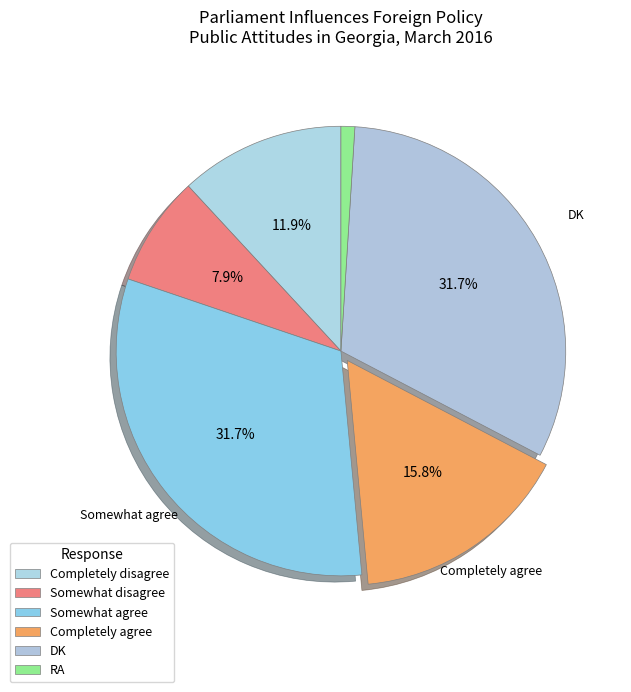

How many slices are in this pie chart?

6